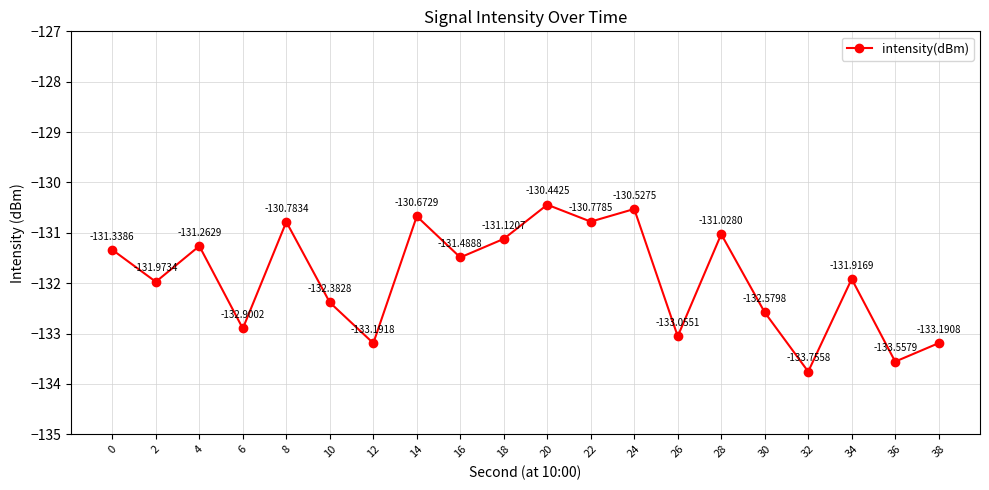

Does the chart have visible grid lines?

Yes